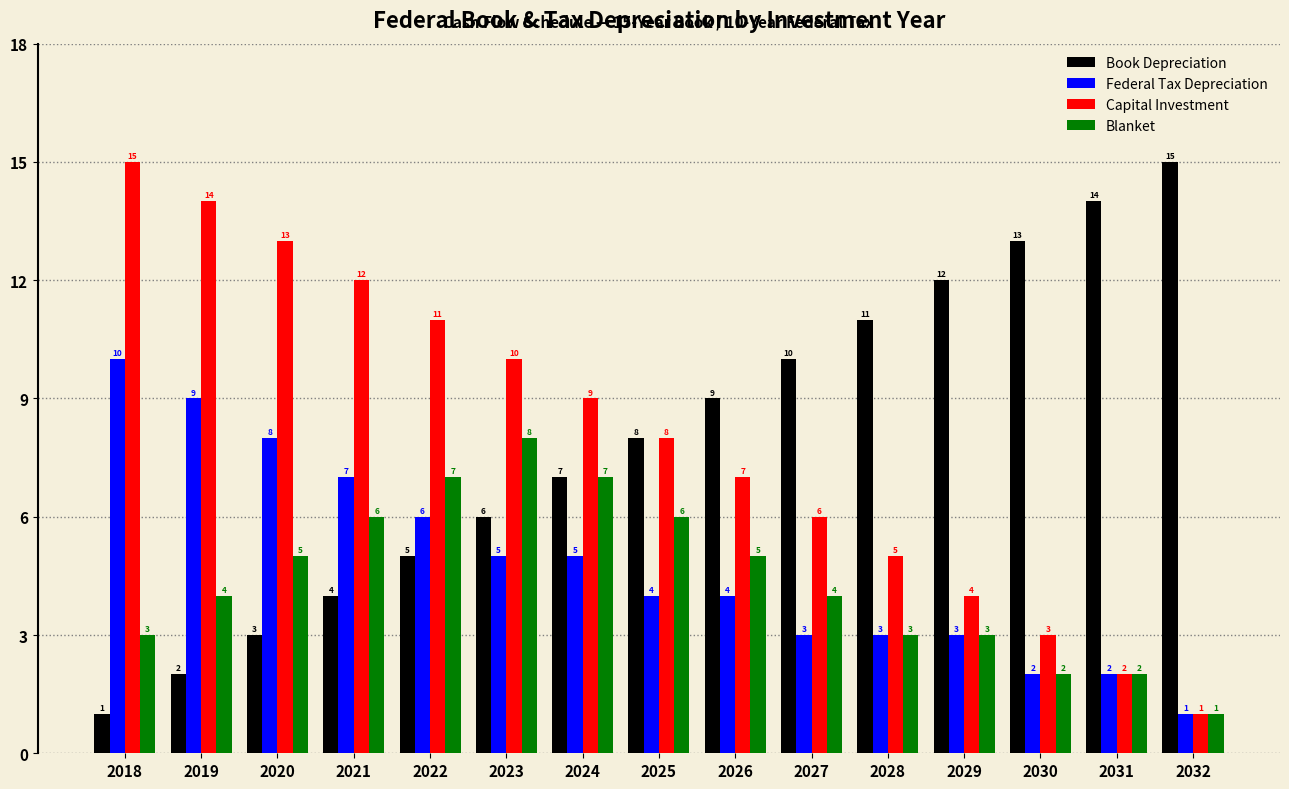

What is the difference between the highest and lowest values at 2020?

10